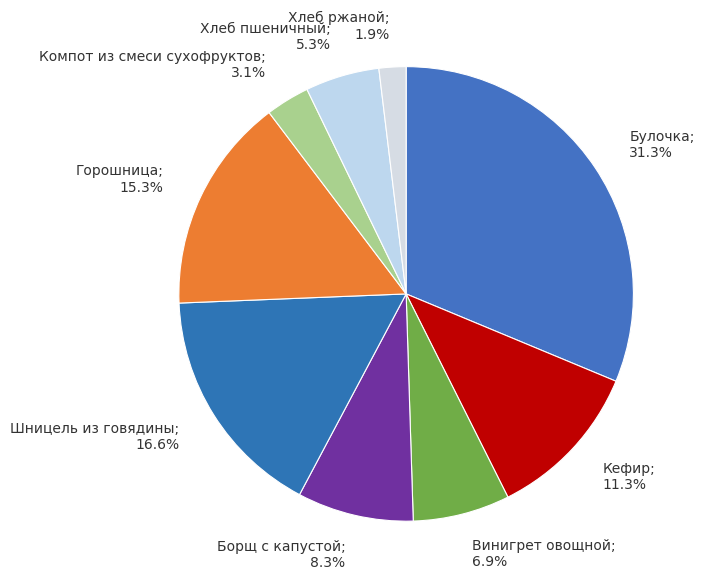

Does any single category account for the majority?

No